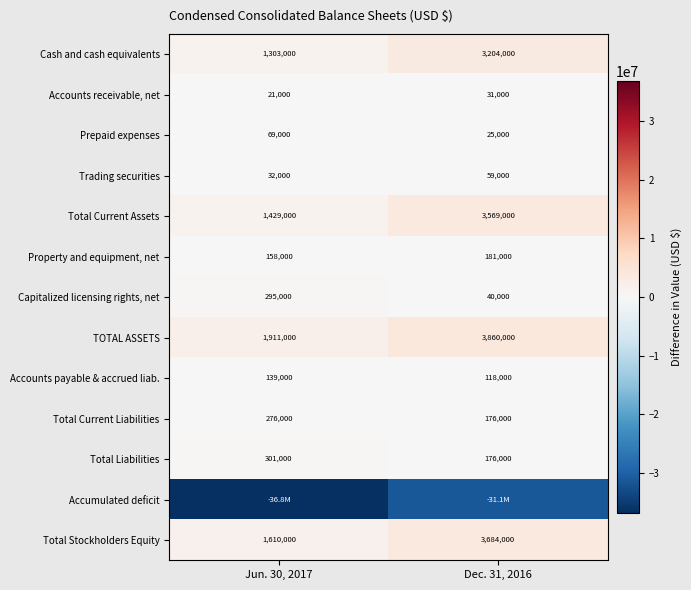

Rank the categories by Total Current Liabilities value from lowest to highest.

Dec. 31, 2016, Jun. 30, 2017